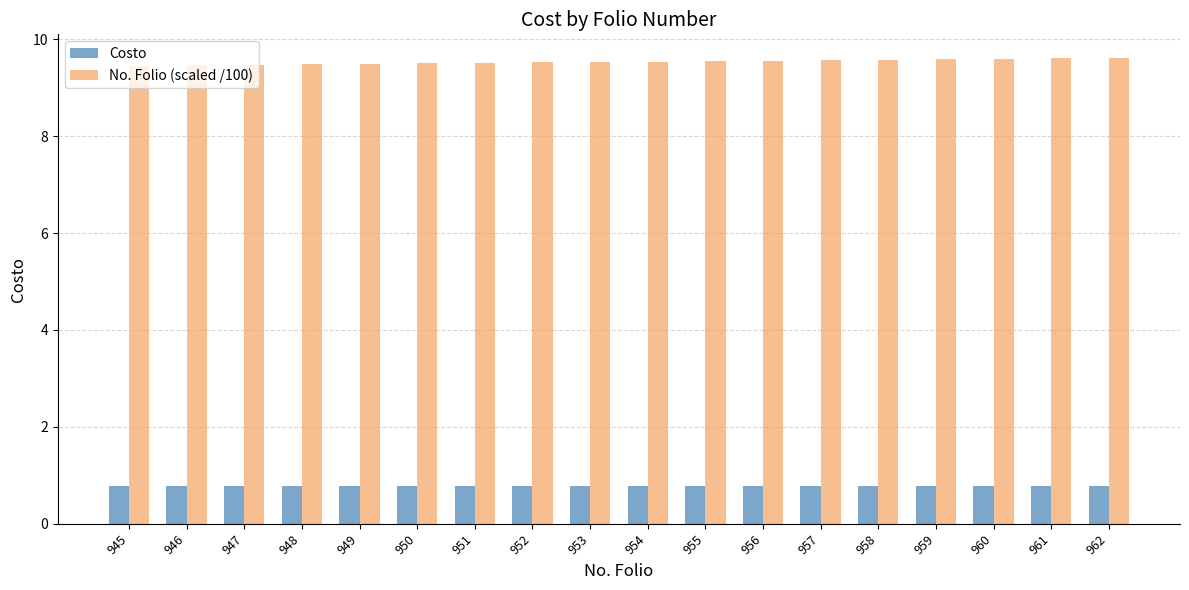

What is the spread (max minus min) of values at 954?

8.8